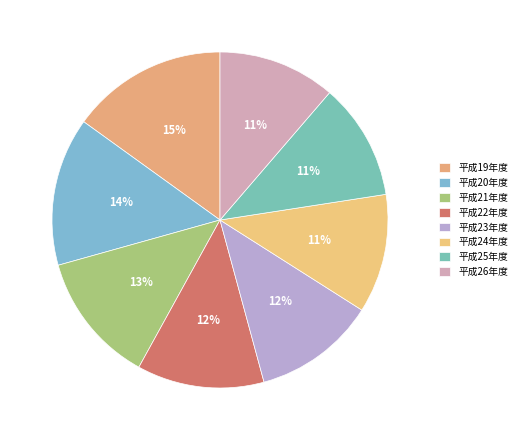

What is the total percentage of 平成24年度 and 平成26年度?

22.8%